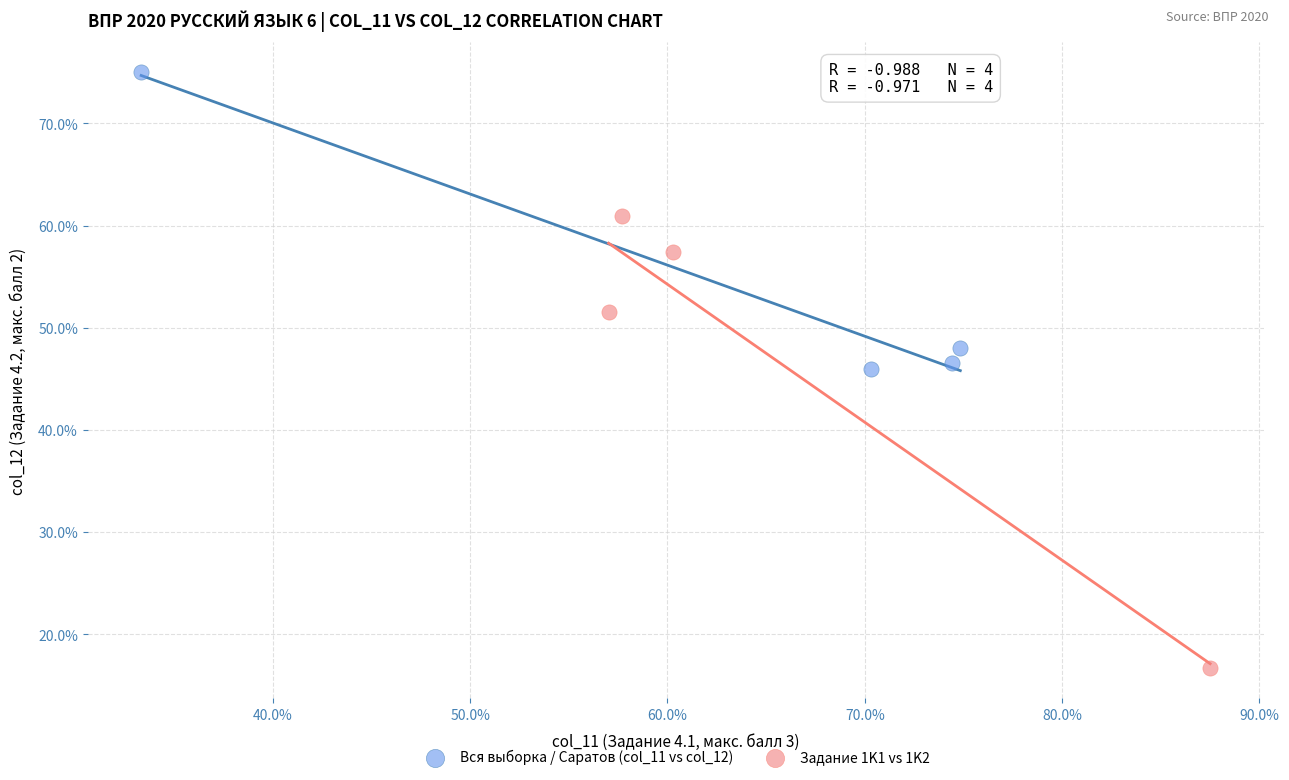

Which series contains the lowest Y value?

Задание 1K1 vs 1K2